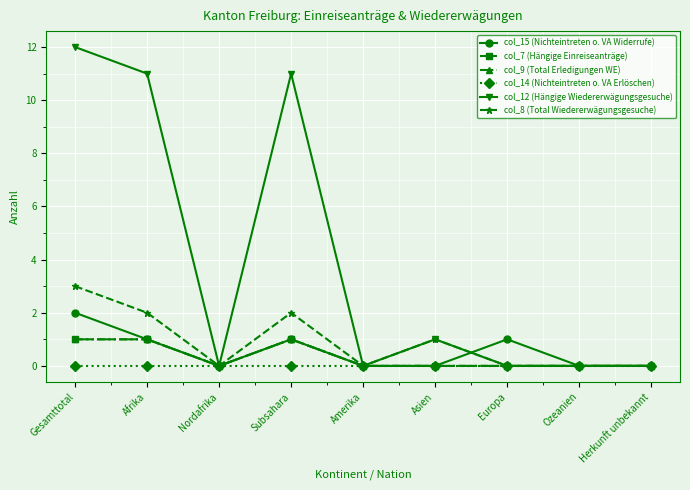

Does the chart have visible grid lines?

Yes